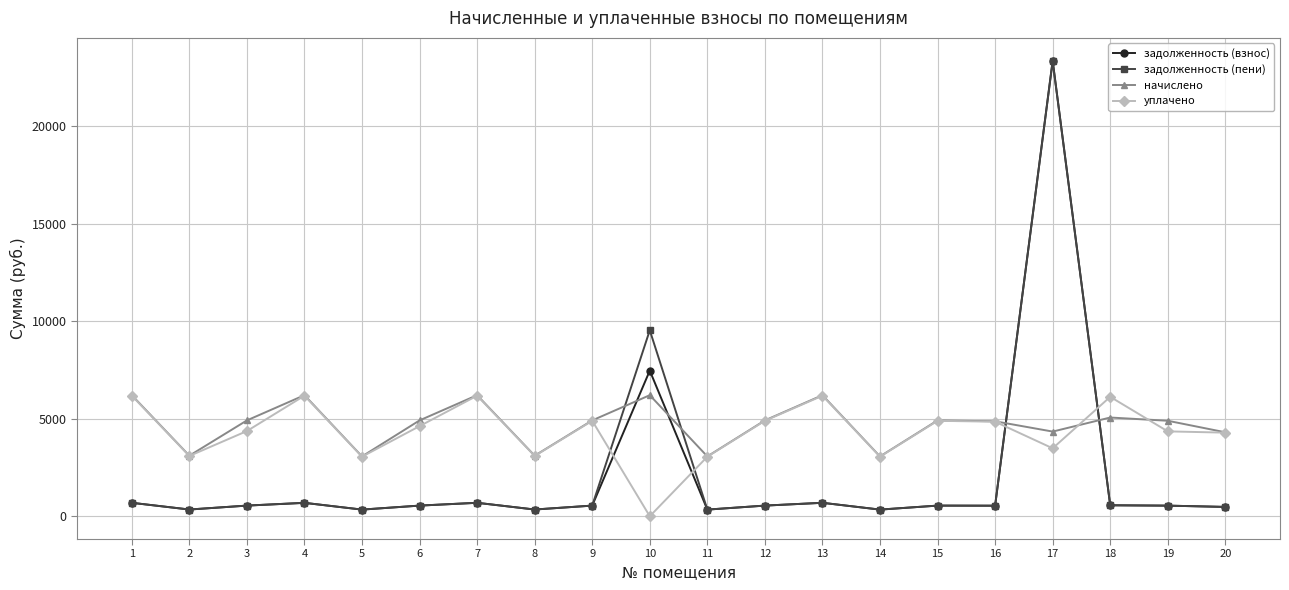

Which category has the highest value across all series?

17